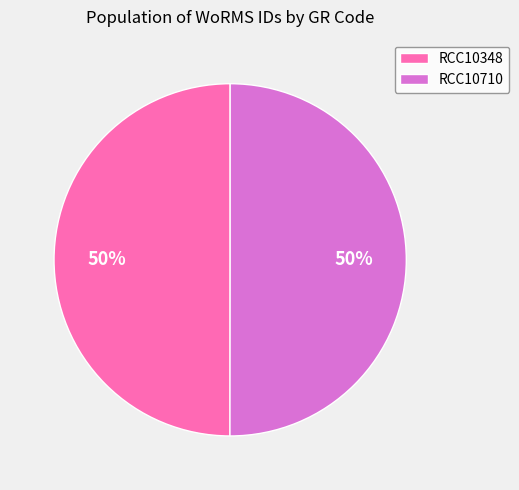

Do RCC10710 and RCC10348 together represent more than half of the pie?

Yes